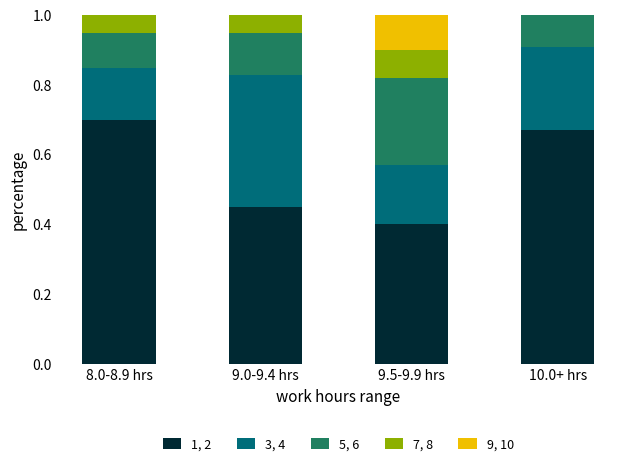

At which label does 1, 2 reach its peak?

8.0-8.9 hrs